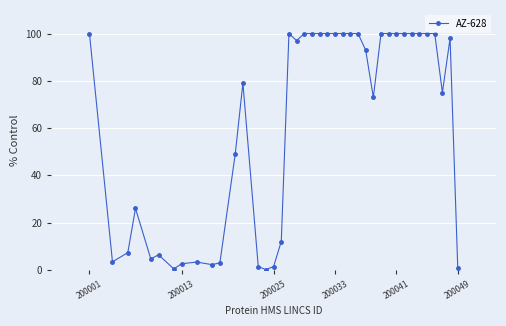

What is the greatest value displayed?

100.0